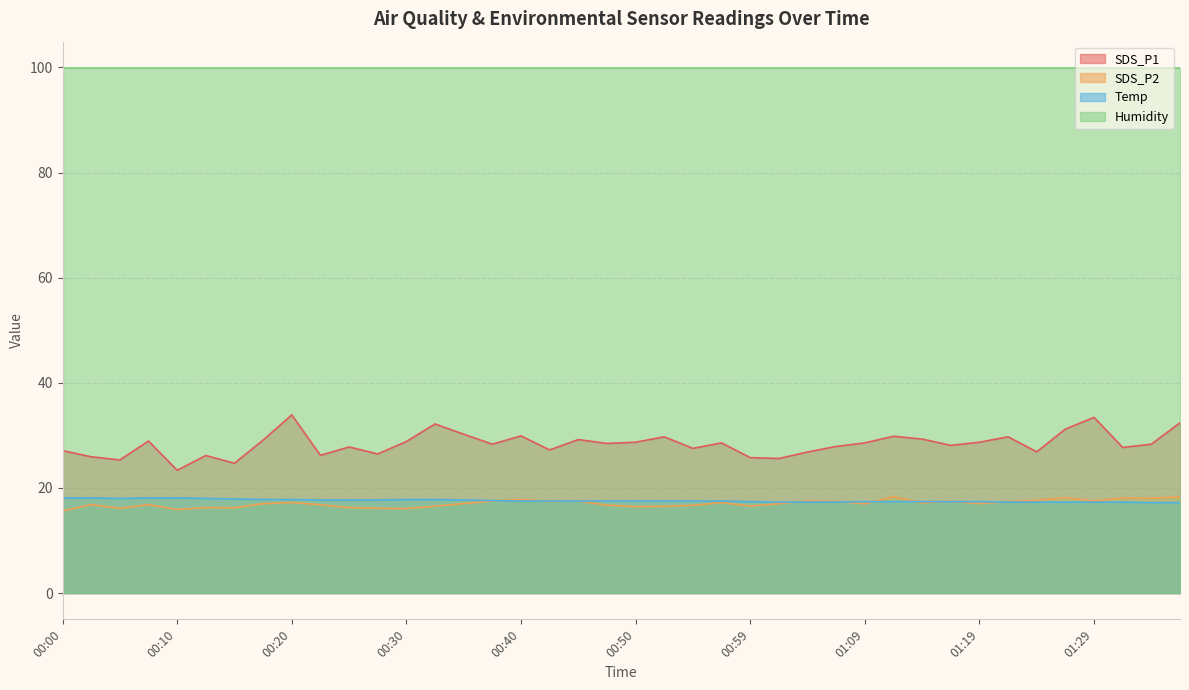

What is the average value of the SDS_P2 series?

17.0